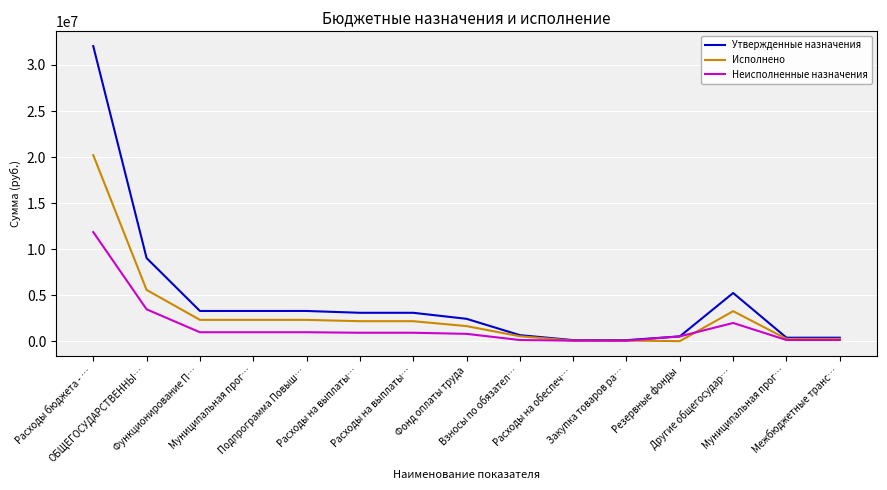

True or false: Исполнено has more than 2 points higher than both neighbors.

False